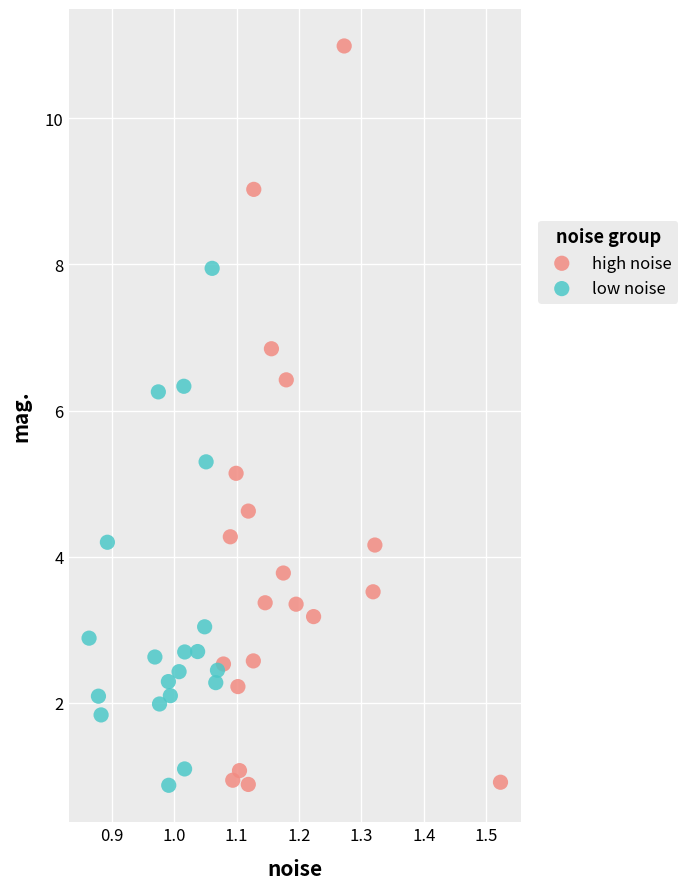

Which series has the widest spread of Y values?

high noise